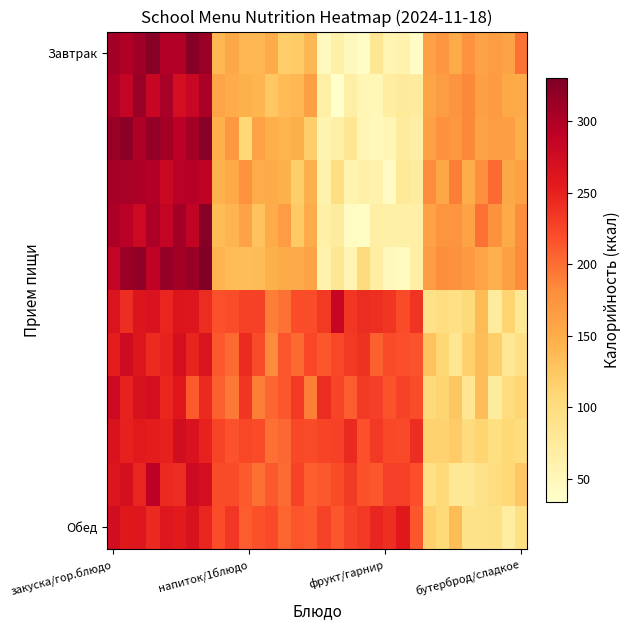

At which category does the chart reach its peak across all series?

7